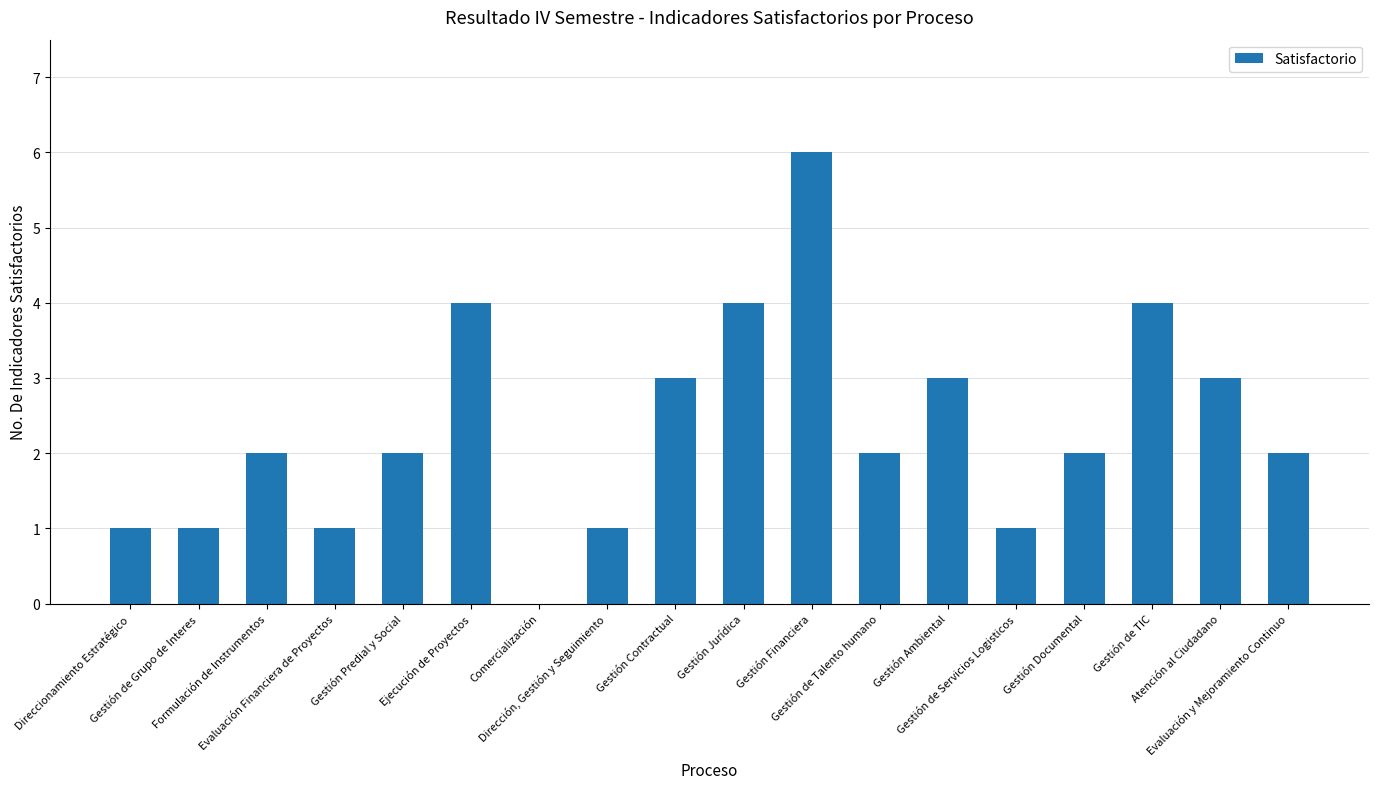

What is the approximate value at Formulación de Instrumentos?

2